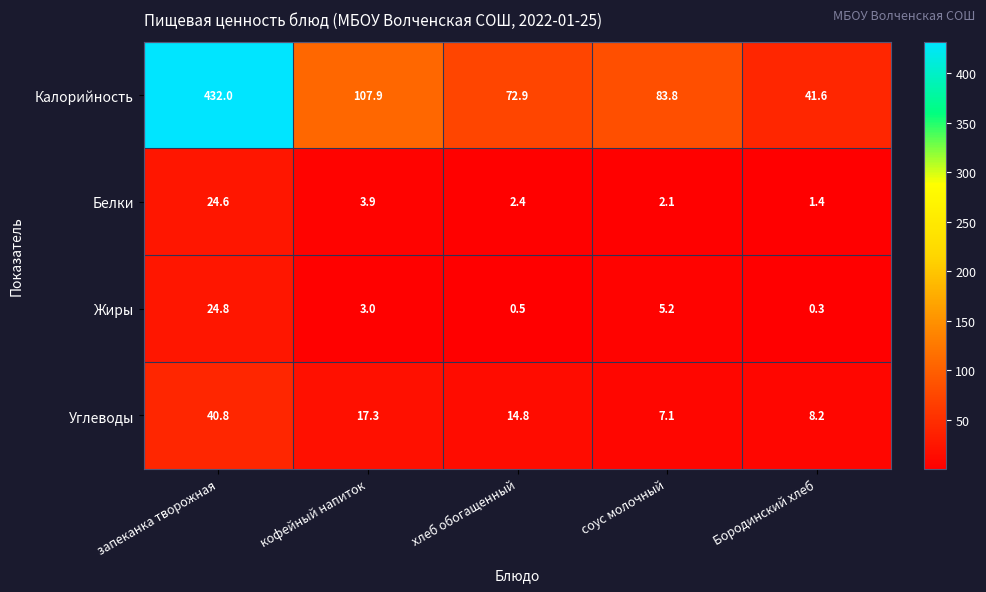

Rank the series at кофейный напиток from highest to lowest value.

Калорийность, Углеводы, Белки, Жиры